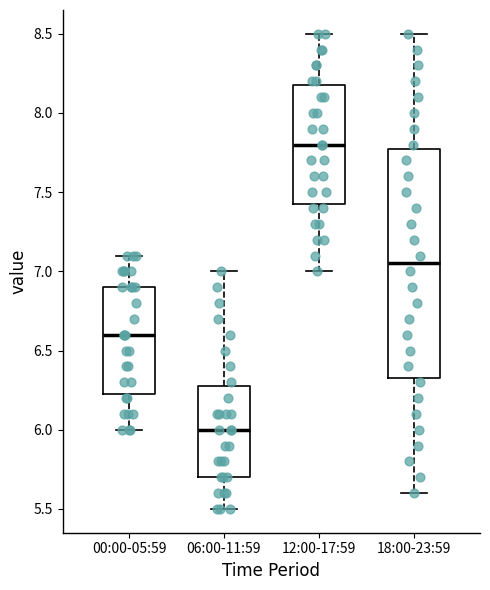

Where is the lower edge of the box for 06:00-11:59 on the y-axis? The values are not printed on the chart, so give them approximately, as read against the axis.

5.70